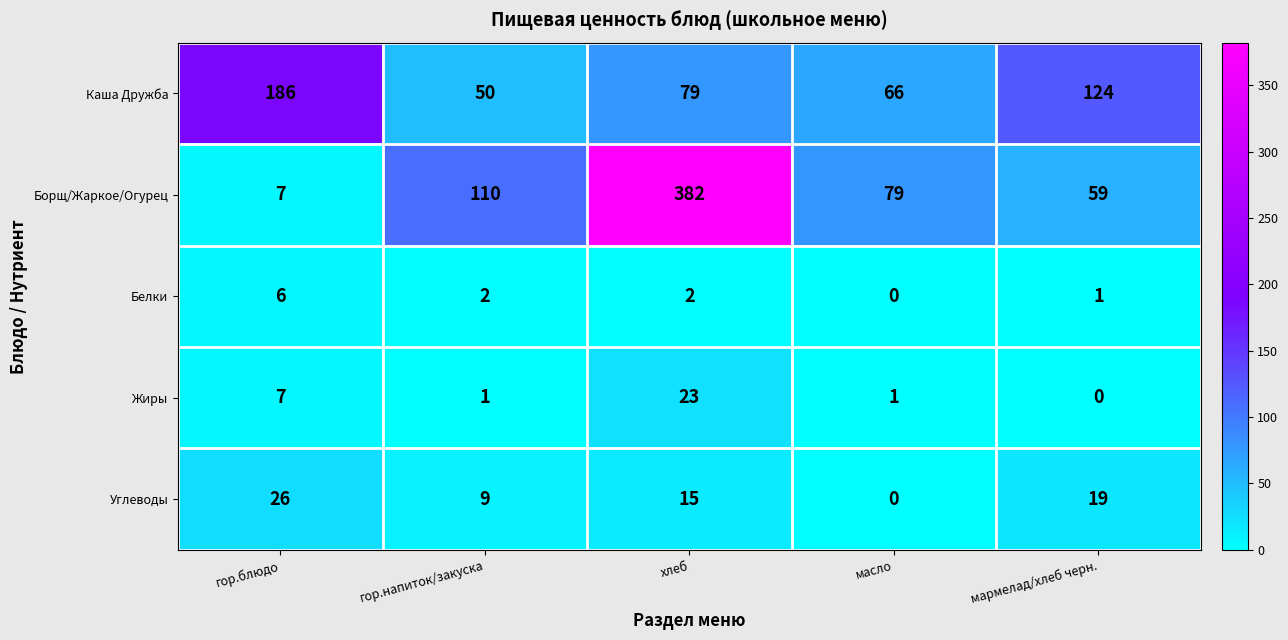

Reading right to left, list all the values displayed in this chart.

Каша Дружба: мармелад/хлеб черн.=124	масло=66	хлеб=79	гор.напиток/закуска=50	гор.блюдо=186
Борщ/Жаркое/Огурец: мармелад/хлеб черн.=59	масло=79	хлеб=382	гор.напиток/закуска=110	гор.блюдо=7
Белки: мармелад/хлеб черн.=1	масло=0	хлеб=2	гор.напиток/закуска=2	гор.блюдо=6
Жиры: мармелад/хлеб черн.=0	масло=1	хлеб=23	гор.напиток/закуска=1	гор.блюдо=7
Углеводы: мармелад/хлеб черн.=19	масло=0	хлеб=15	гор.напиток/закуска=9	гор.блюдо=26